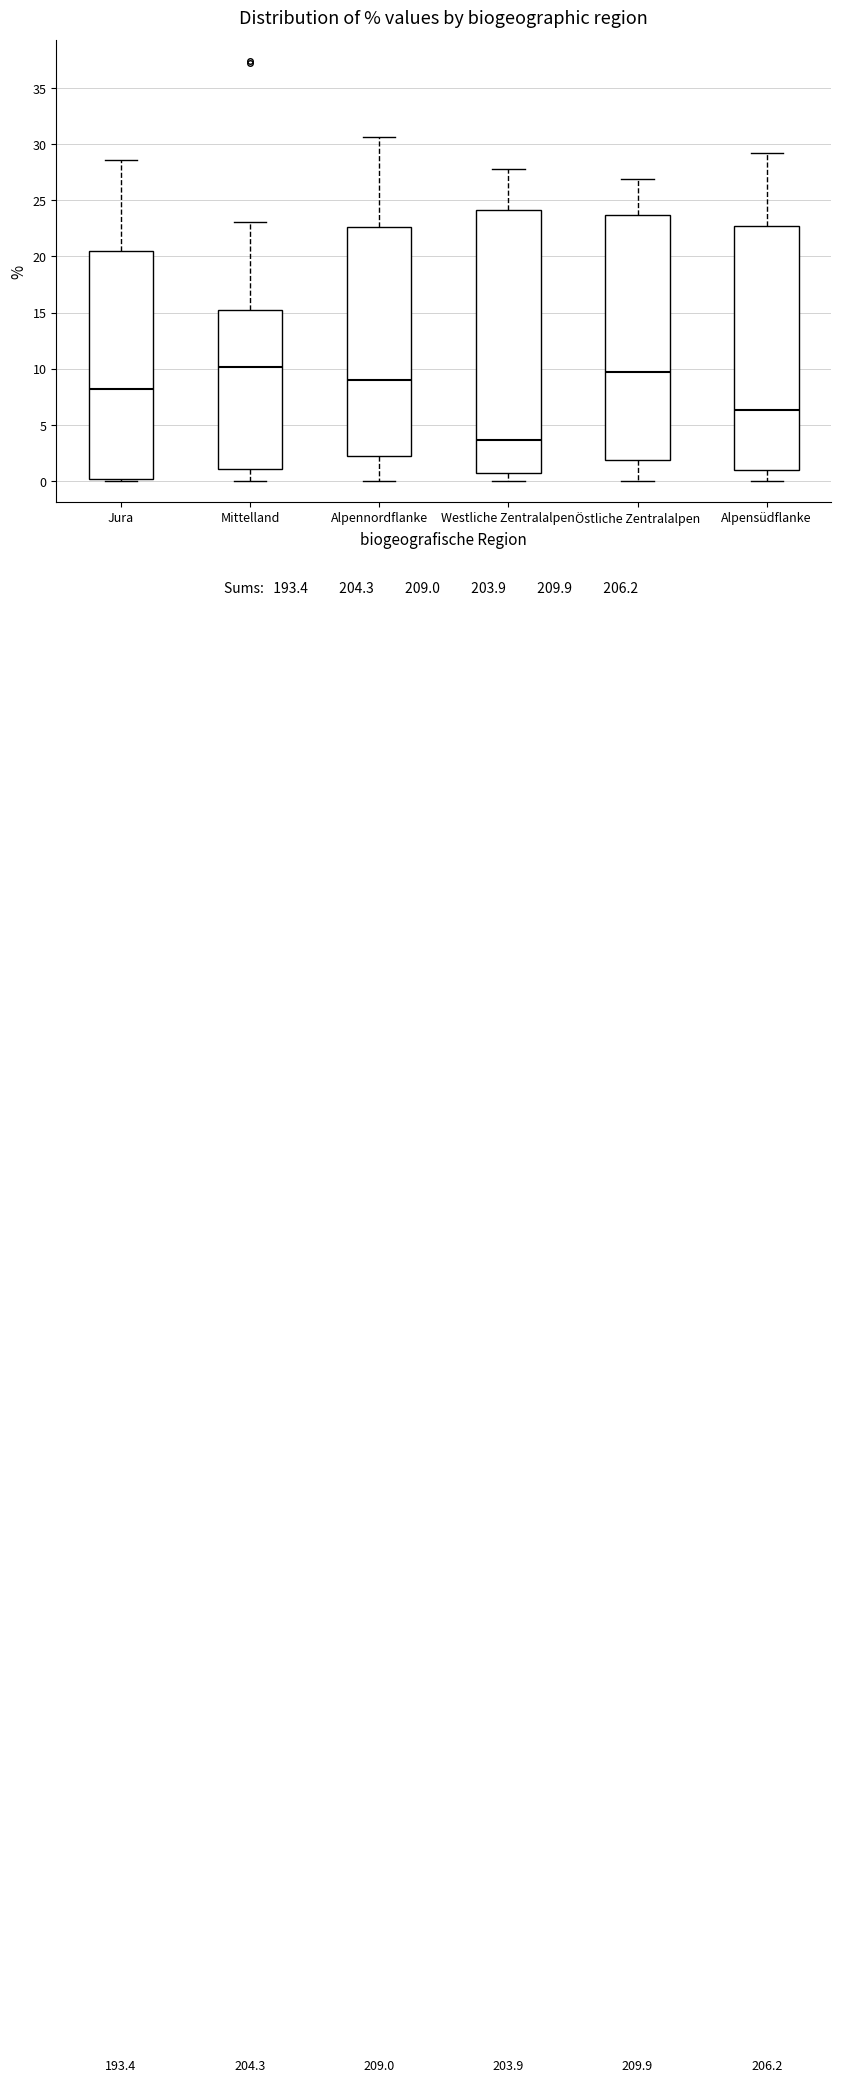

Comparing the boxes themselves (not the whiskers), which one is the tallest?

Westliche Zentralalpen